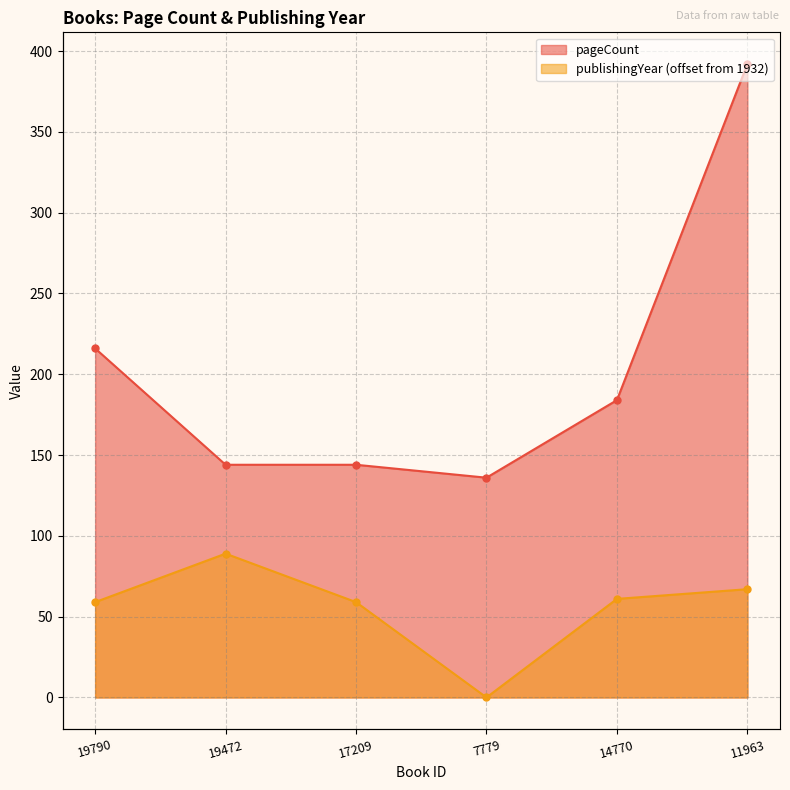

Which has a higher value, 19472 or 14770?

14770